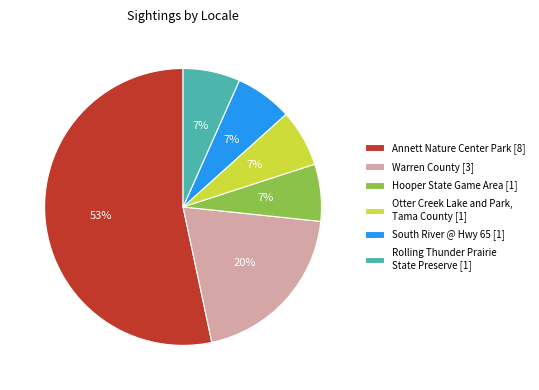

How many segments does this pie chart have?

6